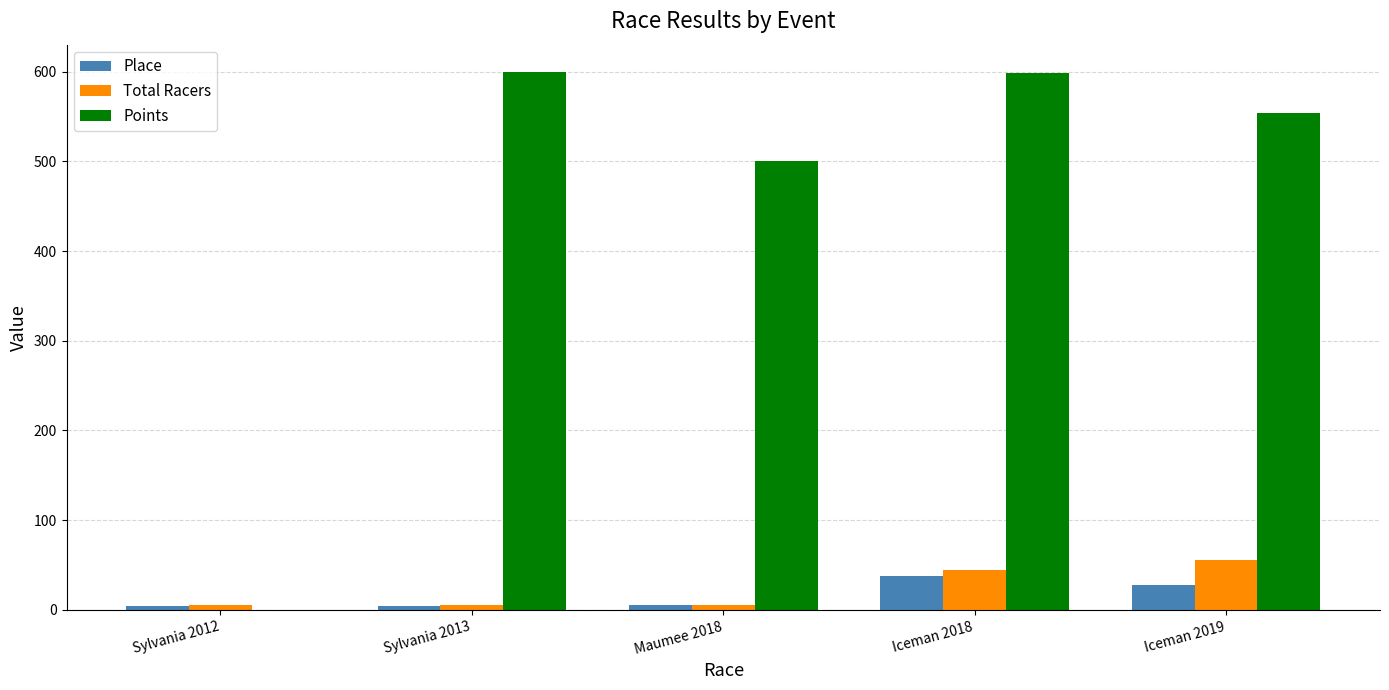

What is the maximum value for Total Racers?

56.0